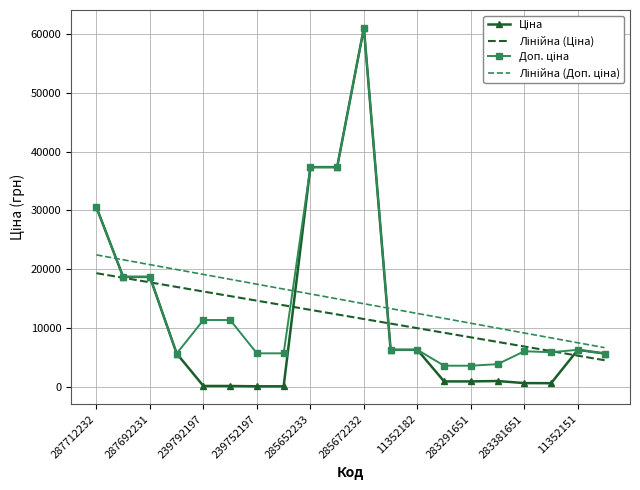

What is the maximum value shown in the chart?

61024.7